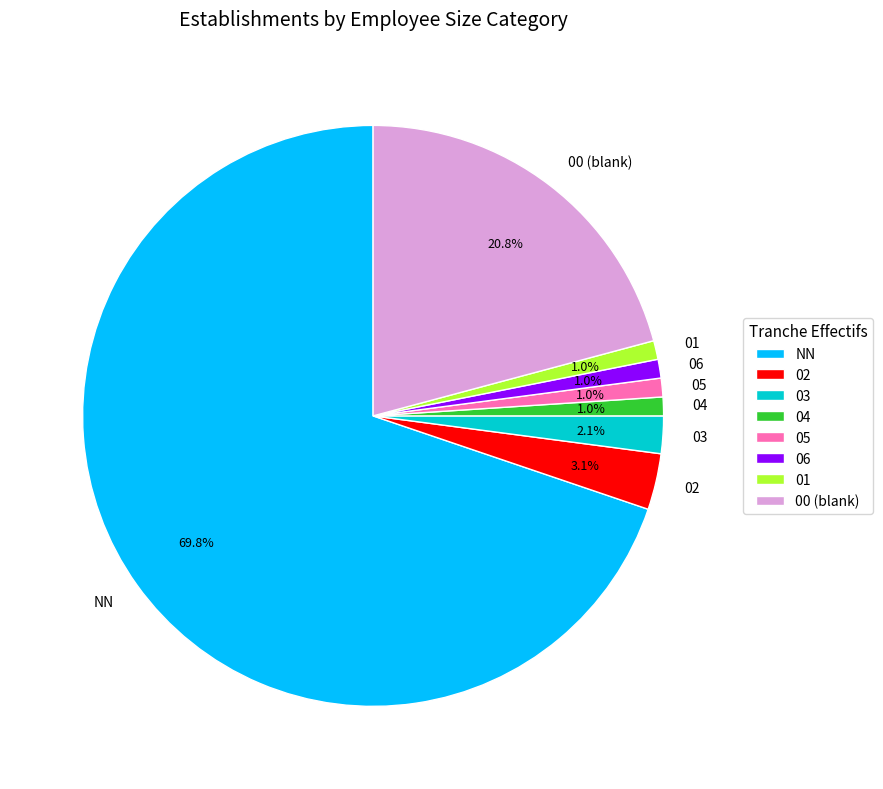

Which slice is the largest?

NN